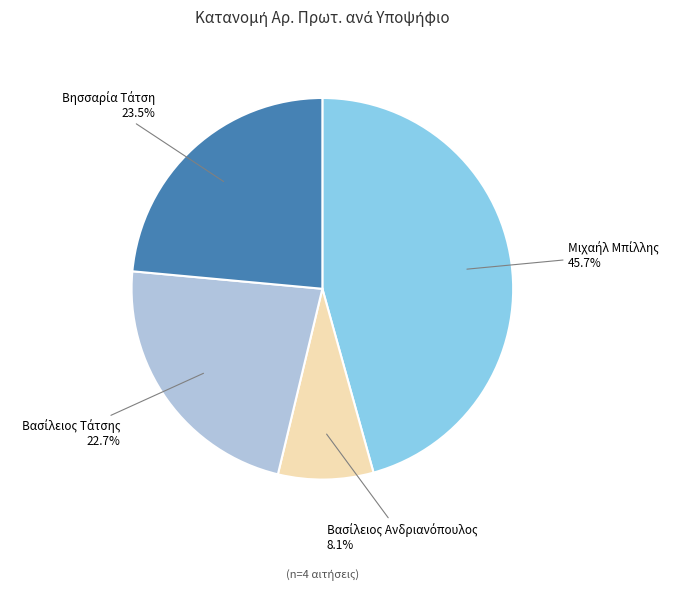

Is there any slice that represents more than half of the pie?

No